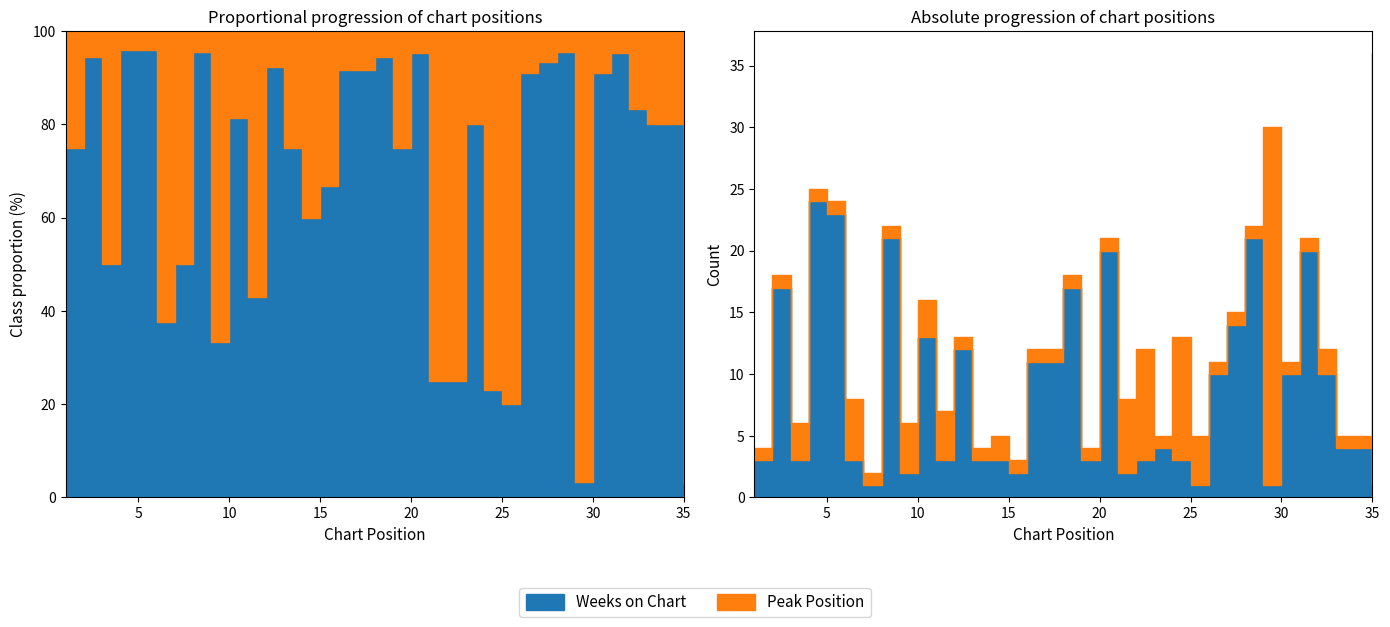

In Weeks on Chart, how many points are higher than both neighbors (excluding endpoints)?

10